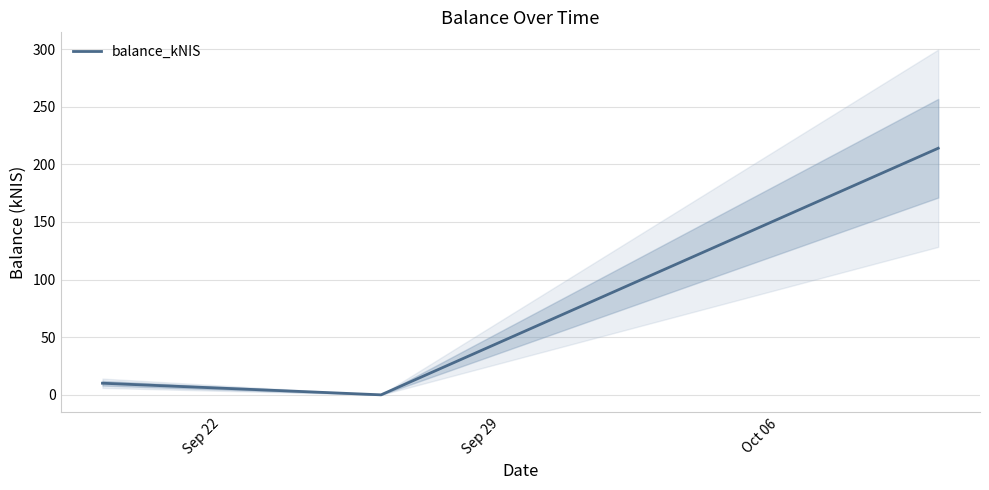

What is the average value?

74.7